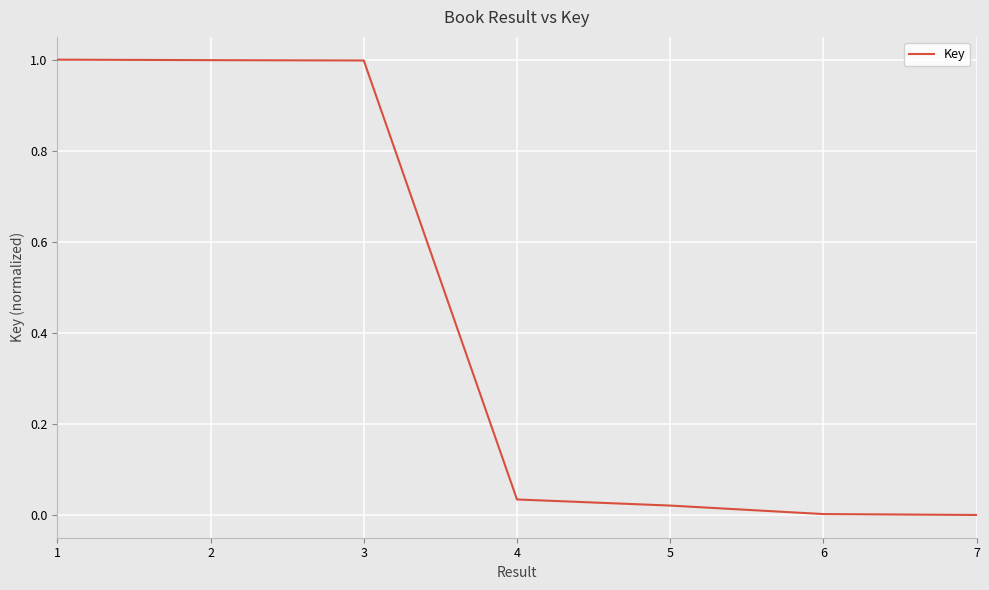

What is the sum of the values at 2 and 4?

1.0